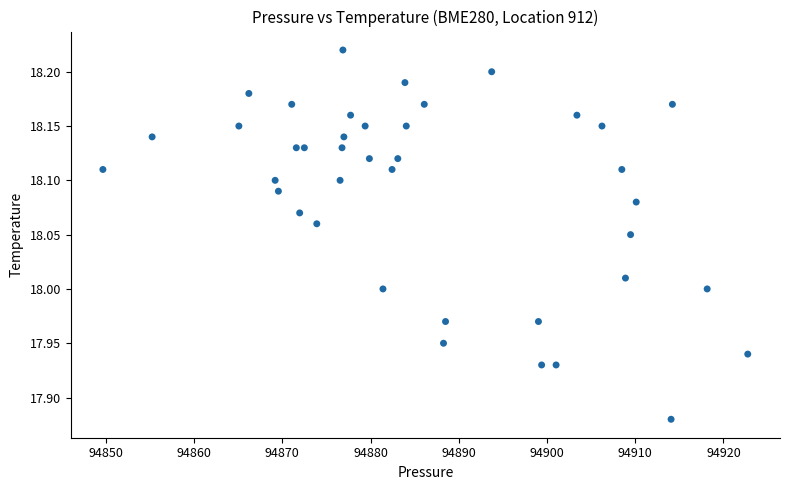

What is the range of X values (max minus min)?

73.1